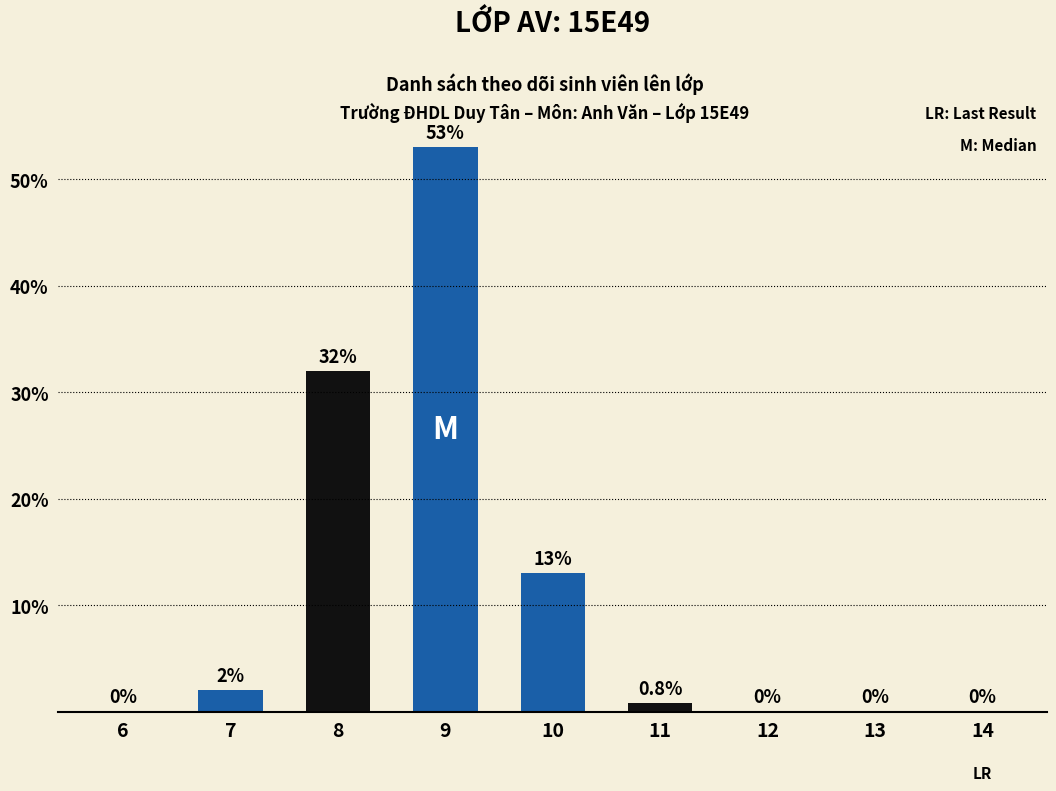

How many values are above zero?

5